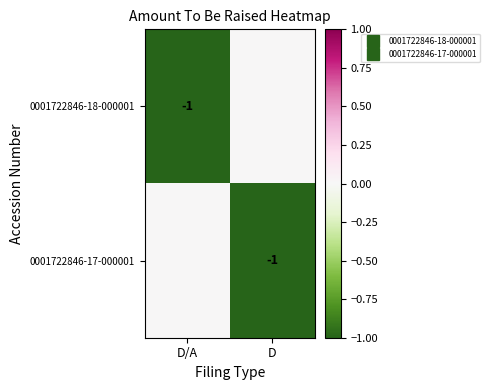

The value of 0001722846-18-000001 at D/A is 0. True or false?

False